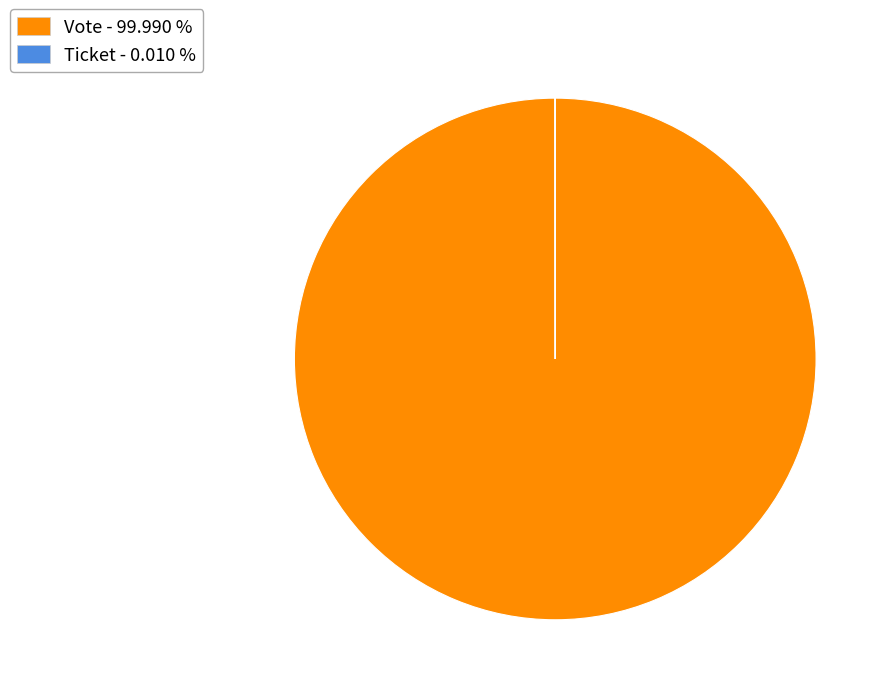

Does any single category account for the majority?

Yes